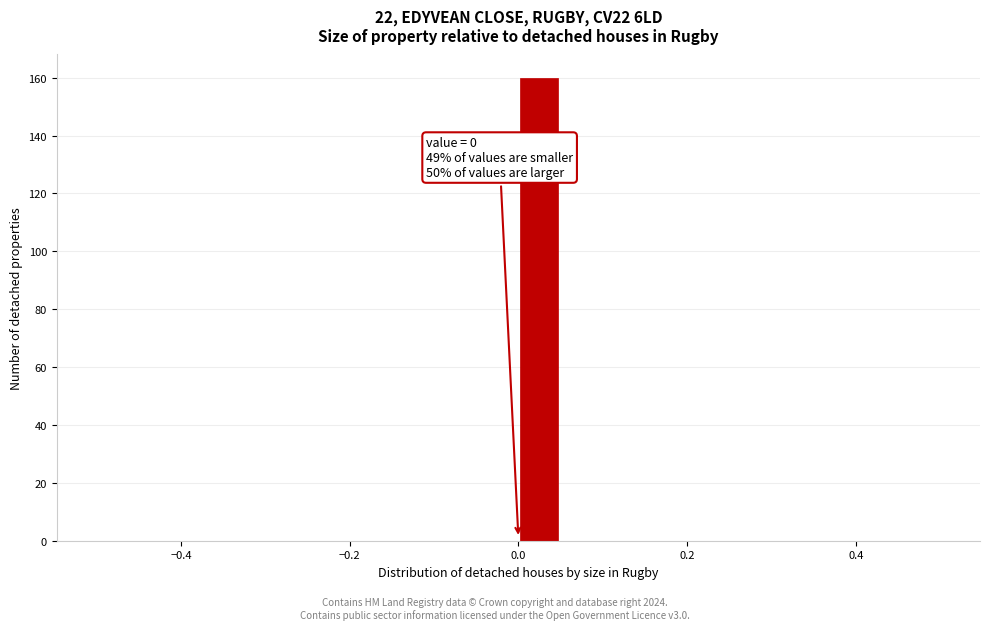

Around what value on the x-axis is the tallest bar? Give the approximate position of its centre, as read against the axis.

0.02